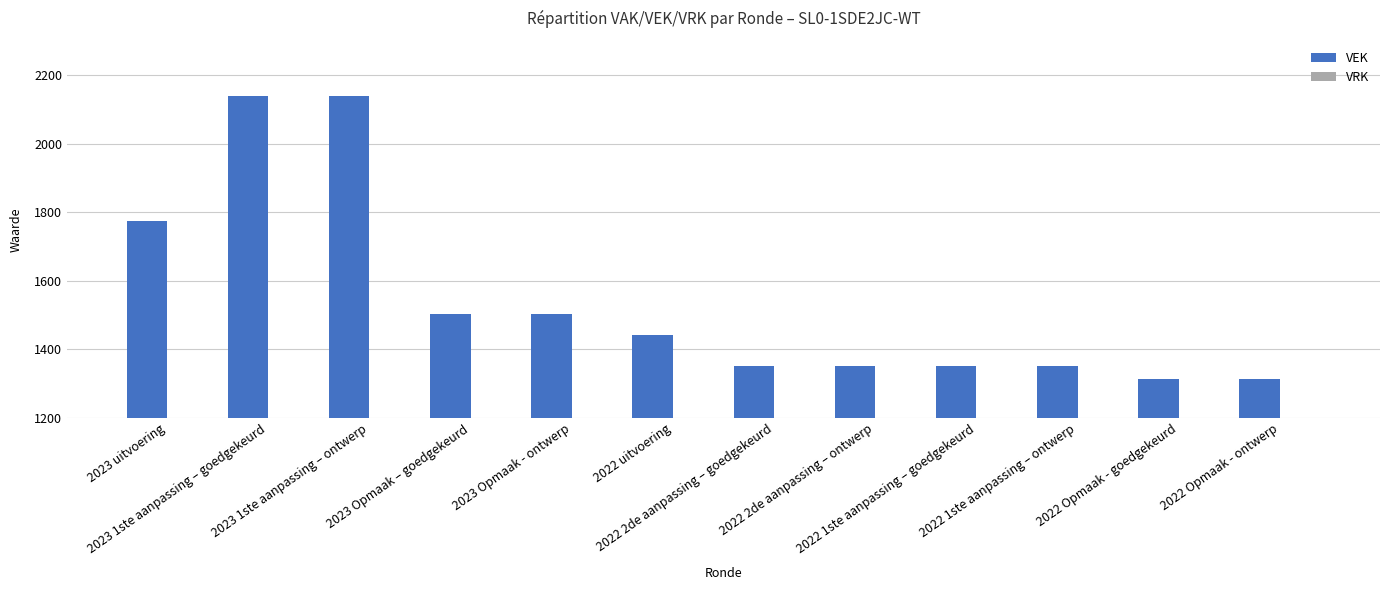

What is the value of the 6th bar from the left?

1443